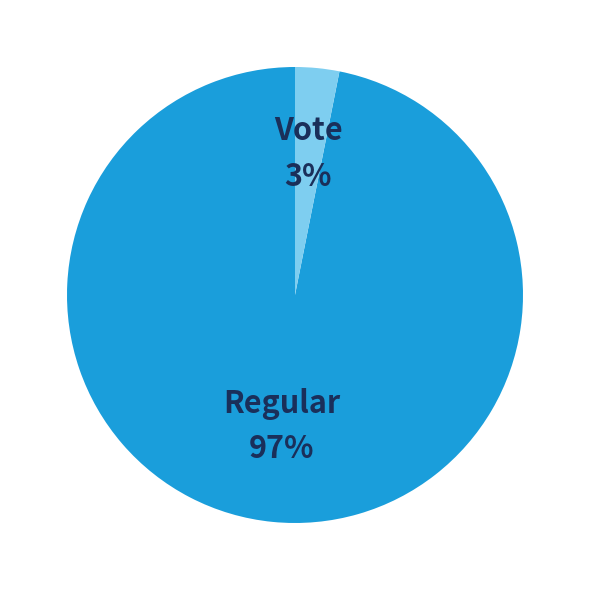

Which slice represents more than half of the pie?

Regular